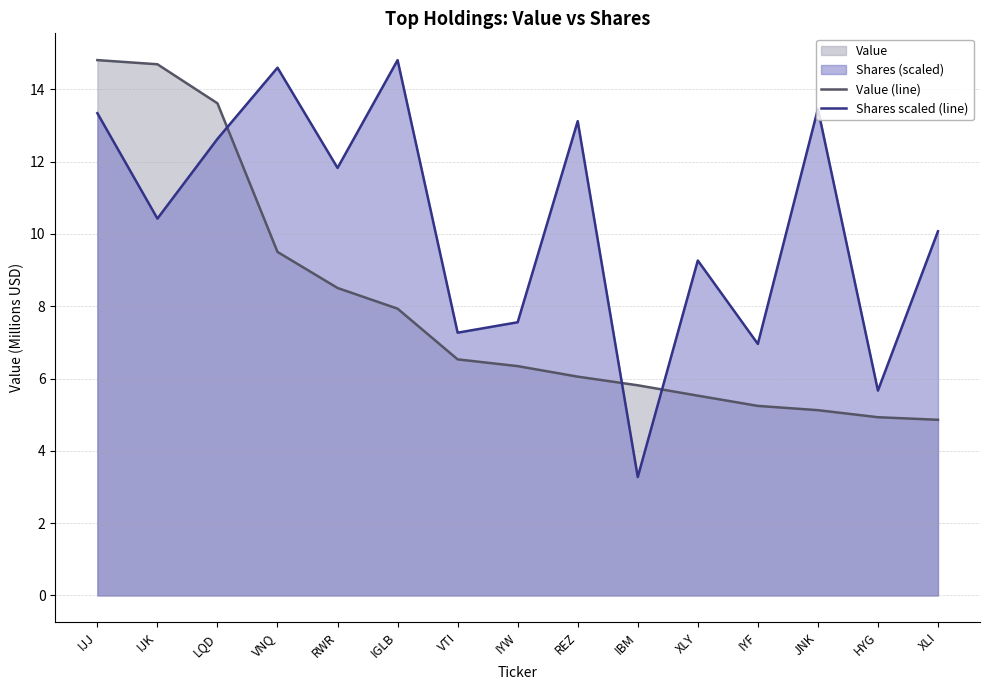

Which series has the largest total across all categories?

Shares scaled (line)